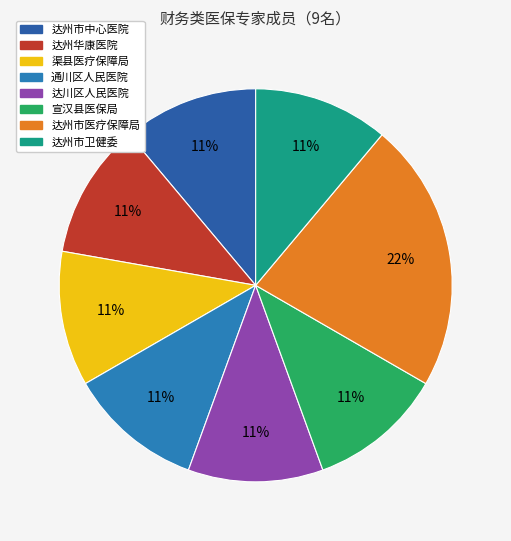

Is there a majority slice in this chart?

No